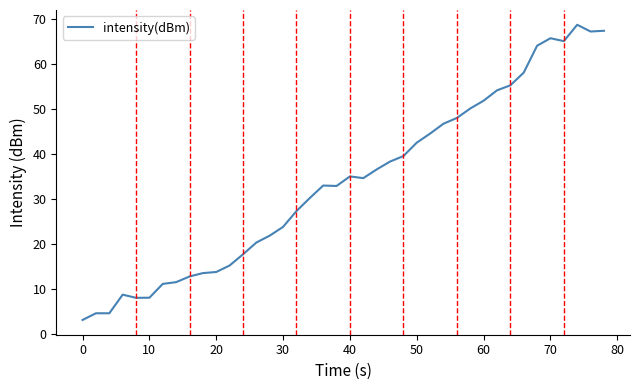

What is the difference between the maximum and minimum values?

65.6